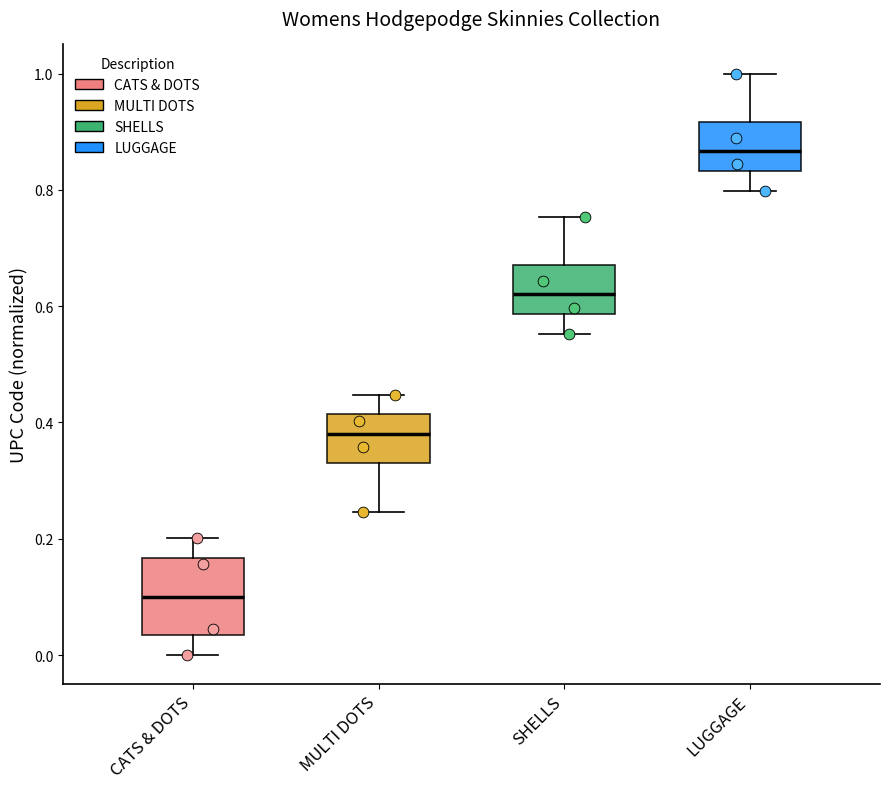

Reading left to right, transcribe this box plot: for each box, give where its median line is, the range the box spans, and where its two whiskers end, as read against the y-axis. The values are not printed on the chart, so give them approximately, as read against the axis.

CATS & DOTS: median 0.10, box 0.04 to 0.16, whiskers 0.00 to 0.20
MULTI DOTS: median 0.38, box 0.32 to 0.42, whiskers 0.24 to 0.44
SHELLS: median 0.62, box 0.58 to 0.68, whiskers 0.56 to 0.76
LUGGAGE: median 0.86, box 0.84 to 0.92, whiskers 0.80 to 1.00